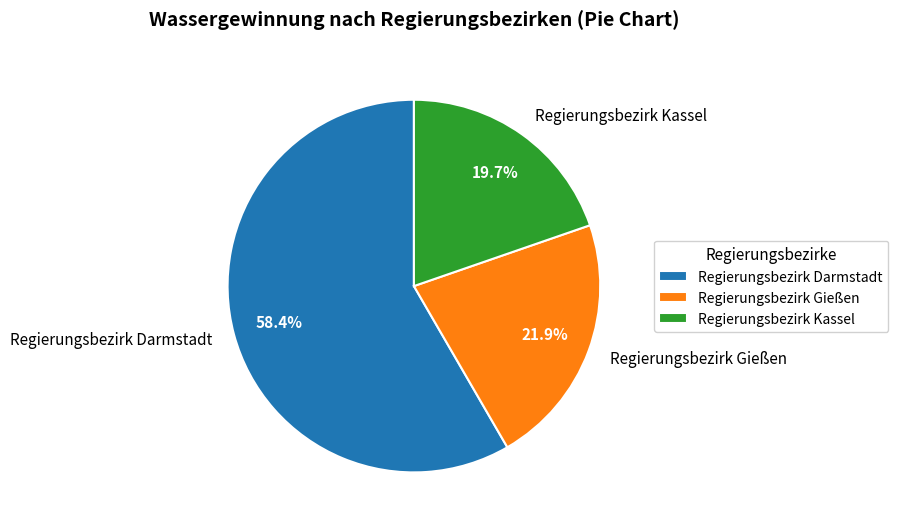

To the nearest percent, what is the combined percentage of Regierungsbezirk Darmstadt and Regierungsbezirk Kassel?

78%